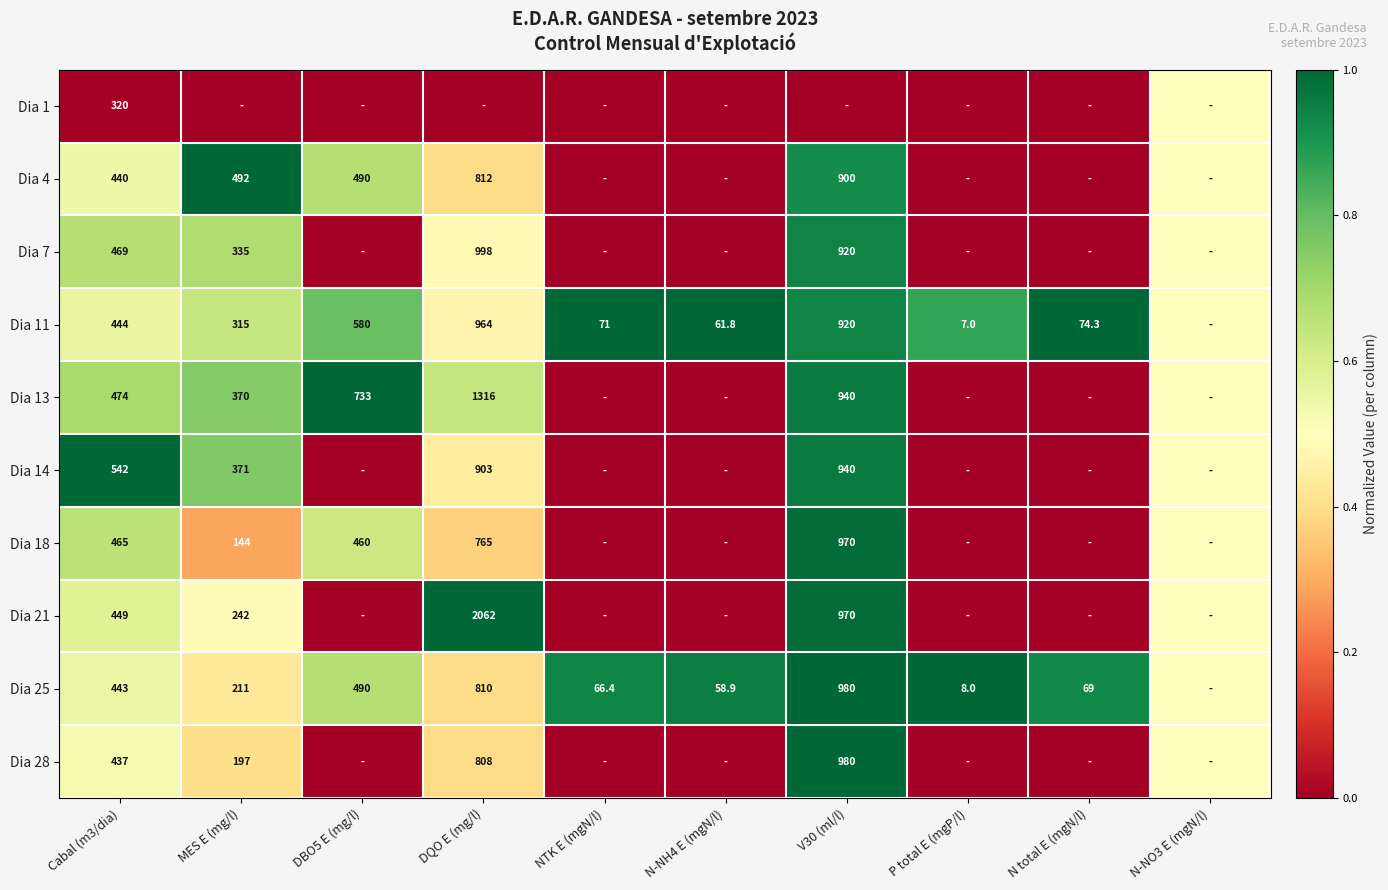

The value of Dia 14 at DQO E (mg/l) is 235.0. True or false?

False